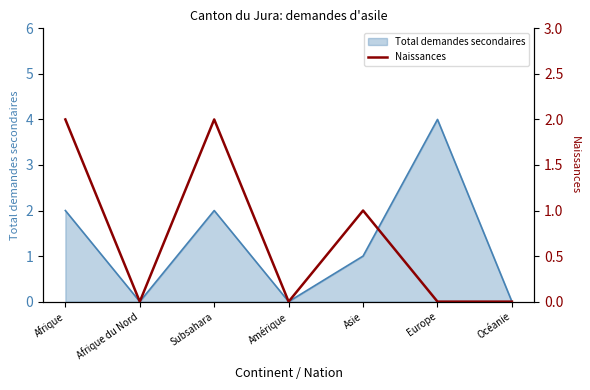

Reading right to left, list all the values displayed in this chart.

Océanie=0	Europe=0	Asie=1	Amérique=0	Subsahara=2	Afrique du Nord=0	Afrique=2